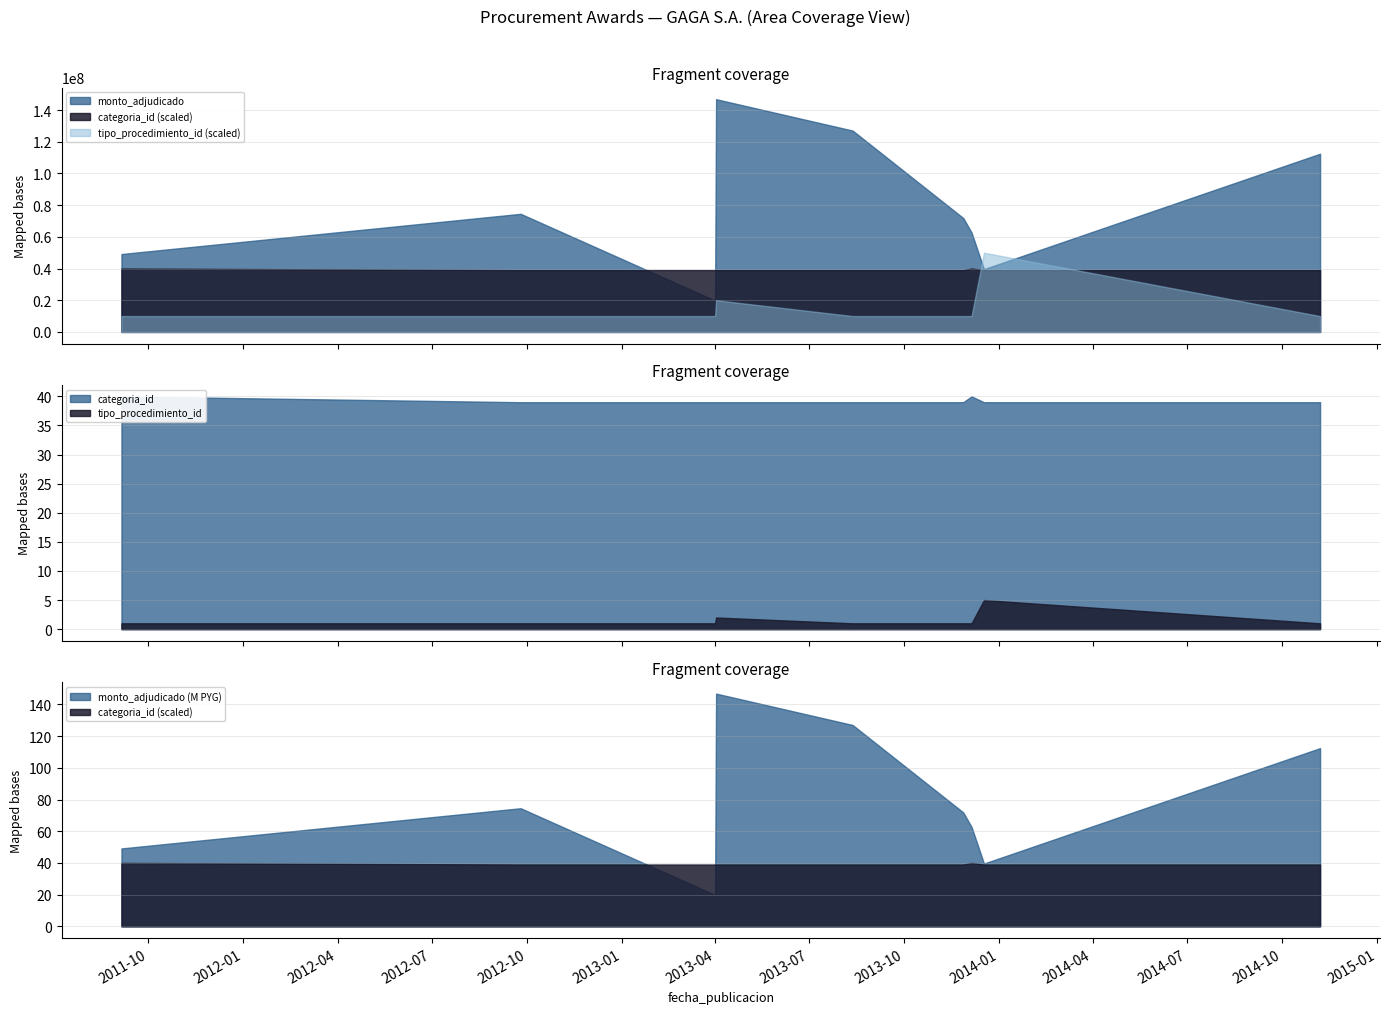

How many interior local peaks does the tipo_procedimiento_id series have?

2